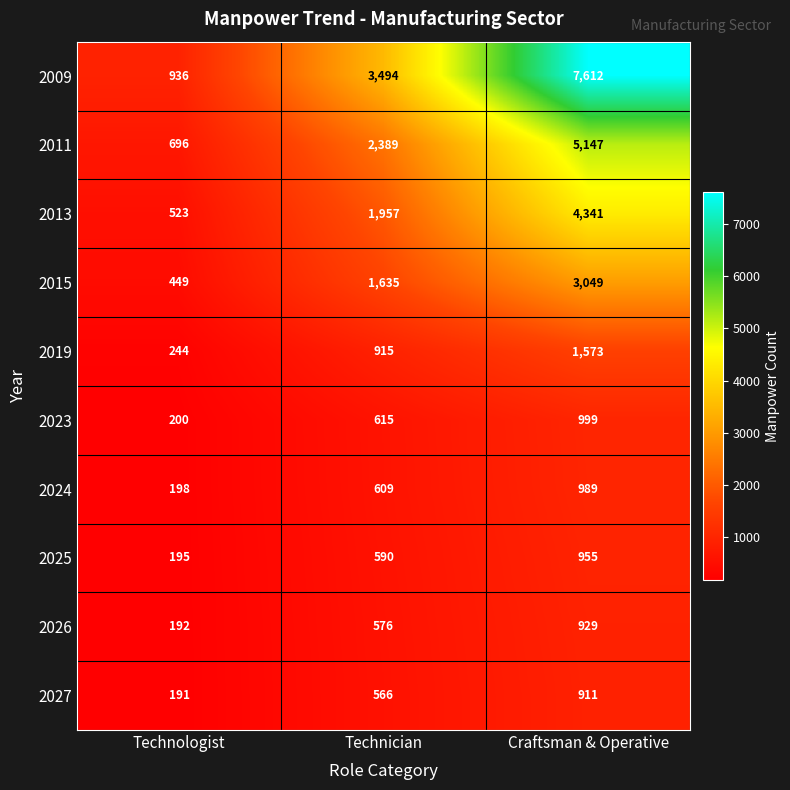

Reading left to right, extract all data points from this chart.

2009: 936	3494	7612
2011: 696	2389	5147
2013: 523	1957	4341
2015: 449	1635	3049
2019: 244	915	1573
2023: 200	615	999
2024: 198	609	989
2025: 195	590	955
2026: 192	576	929
2027: 191	566	911